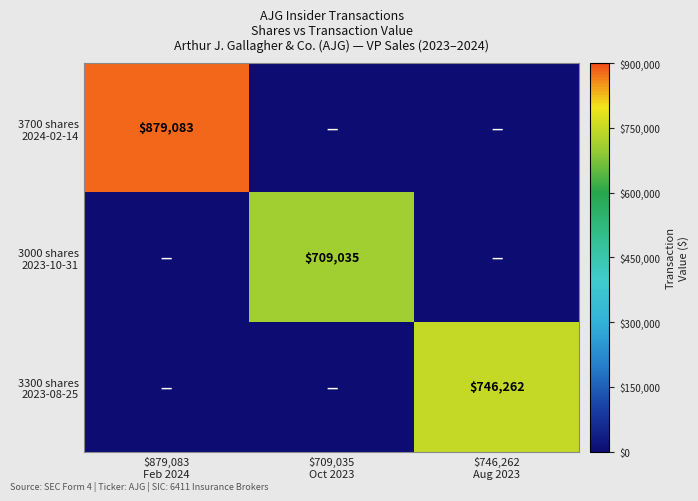

True or false: 3000 shares 2023-10-31 has a value of 0 at $746,262 Aug 2023.

True